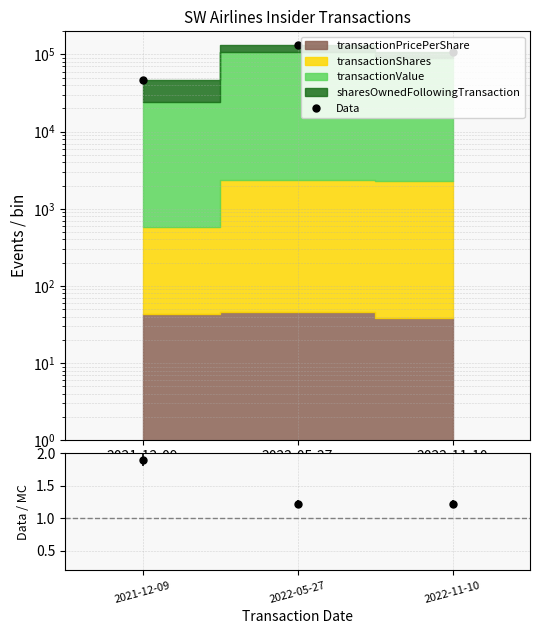

How many lines are shown in the chart?

2